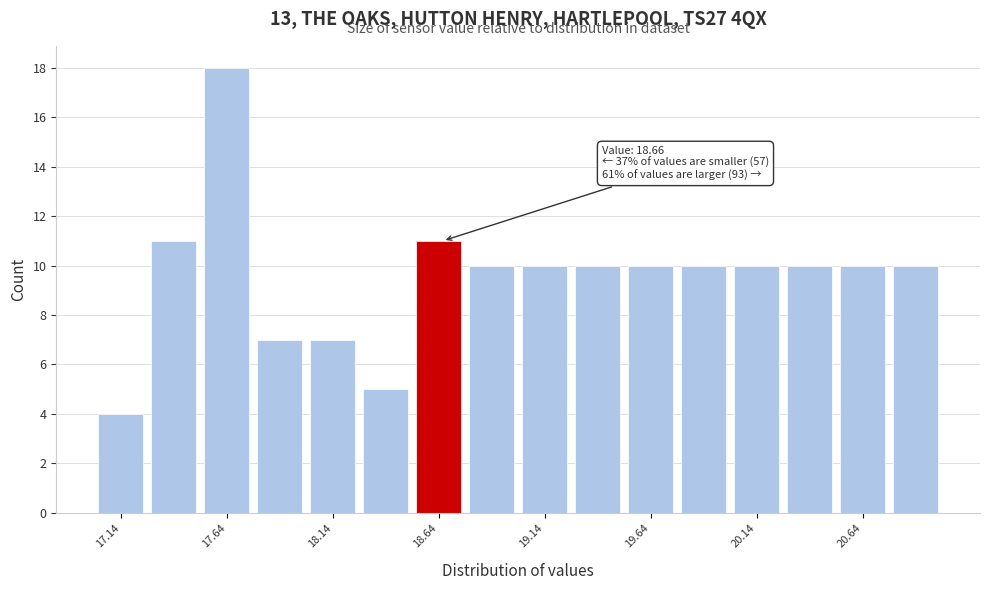

Over which range of the x-axis is the bar tallest?

17.515 to 17.765